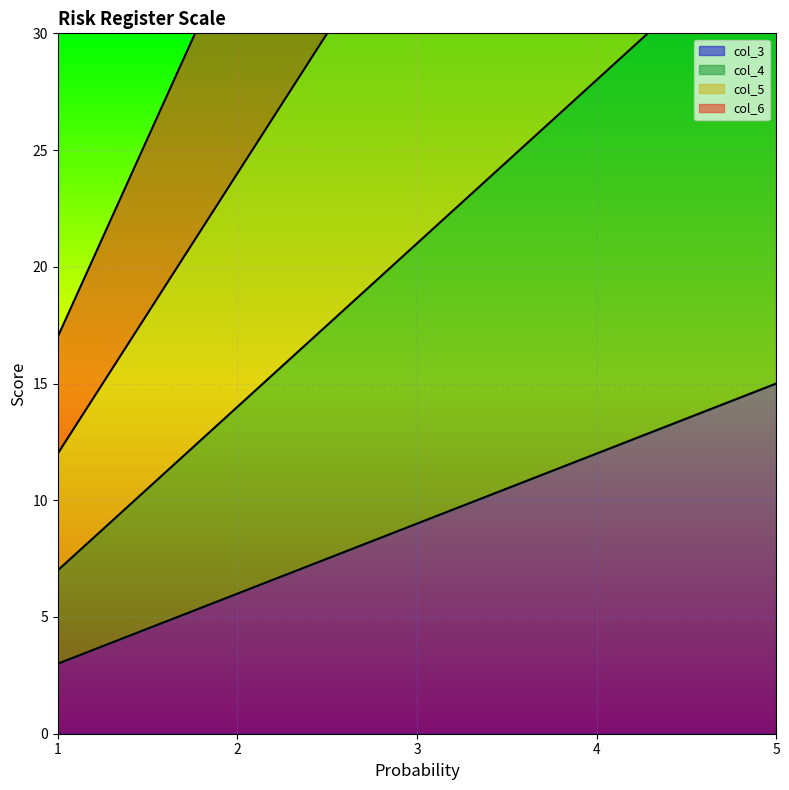

Rank the categories by col_5 value from highest to lowest.

5, 4, 3, 2, 1